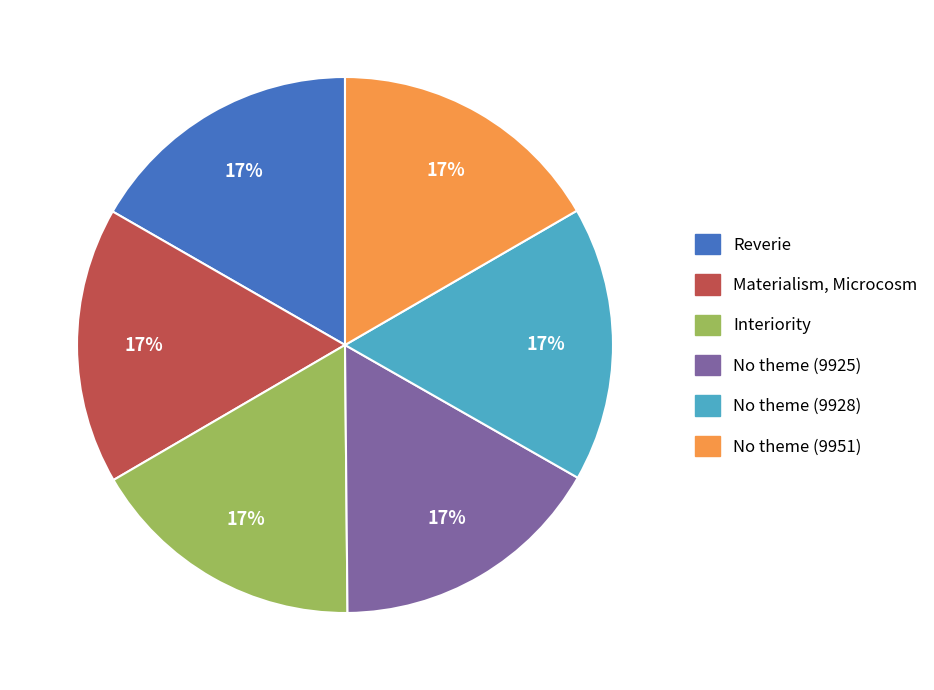

Is the sum of No theme (9951) and Interiority greater than half?

No